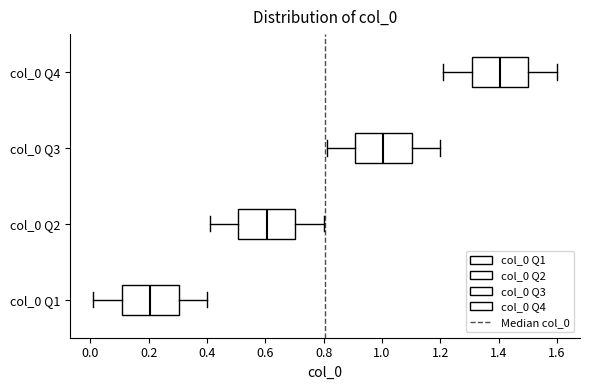

Reading bottom to top, transcribe this box plot: for each box, give where its median line is, the range the box spans, and where its two whiskers end, as read against the x-axis. The values are not printed on the chart, so give them approximately, as read against the axis.

col_0 Q1: median 0.20, box 0.10 to 0.30, whiskers 0.02 to 0.40
col_0 Q2: median 0.60, box 0.50 to 0.70, whiskers 0.42 to 0.80
col_0 Q3: median 1.00, box 0.90 to 1.10, whiskers 0.82 to 1.20
col_0 Q4: median 1.40, box 1.30 to 1.50, whiskers 1.22 to 1.60